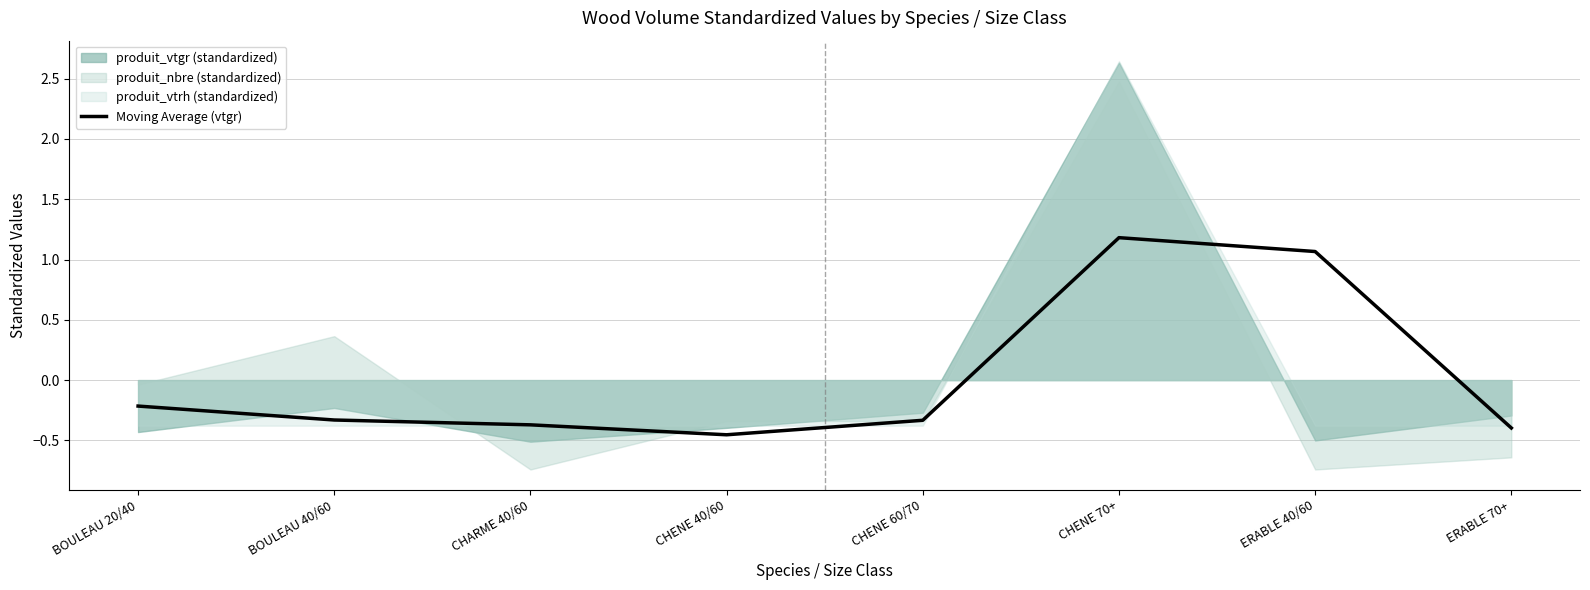

The chart shows a value of -0.5 at CHENE 60/70. True or false?

False